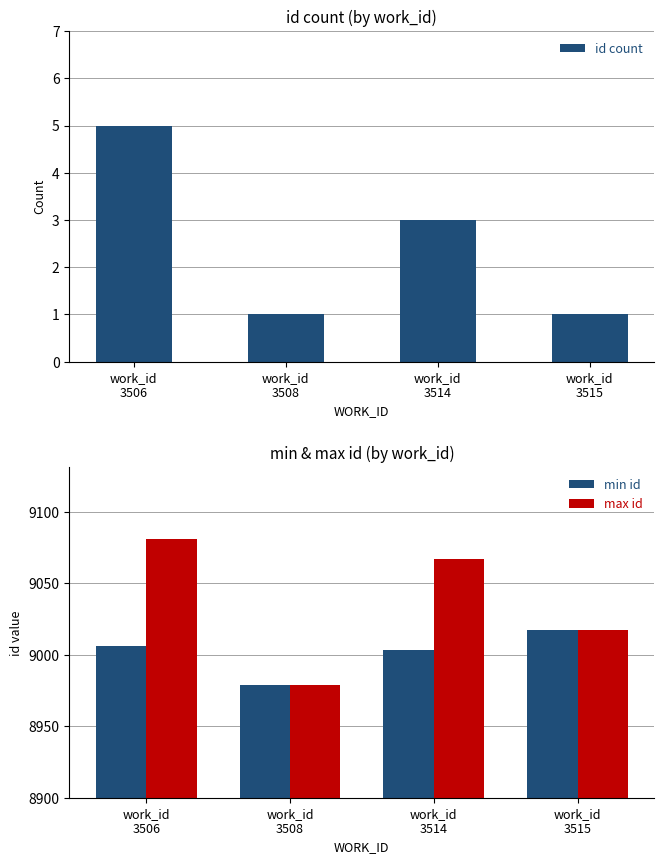

What is the sum of the id count values at work_id
3506 and work_id
3515?

6